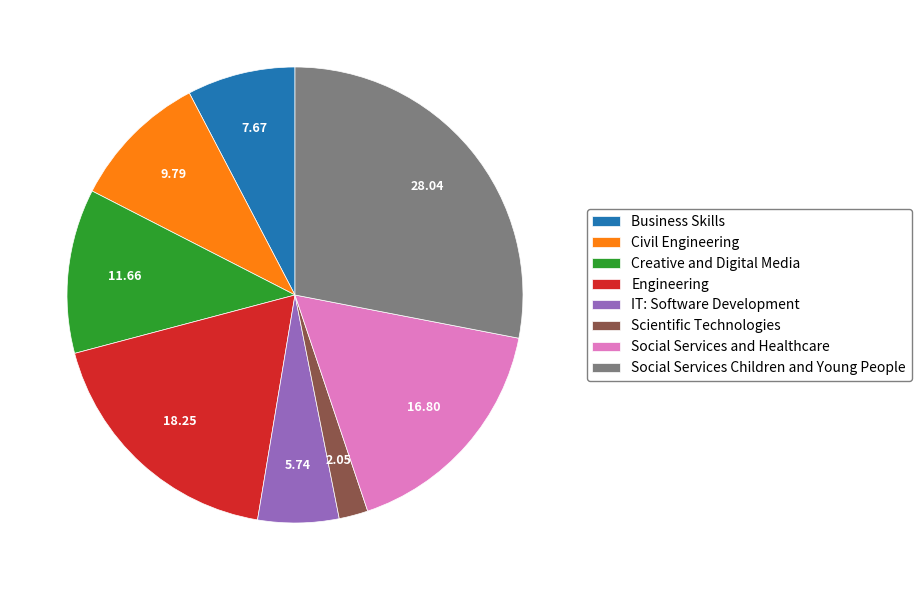

Rank the categories by value from lowest to highest.

Scientific Technologies, IT: Software Development, Business Skills, Civil Engineering, Creative and Digital Media, Social Services and Healthcare, Engineering, Social Services Children and Young People